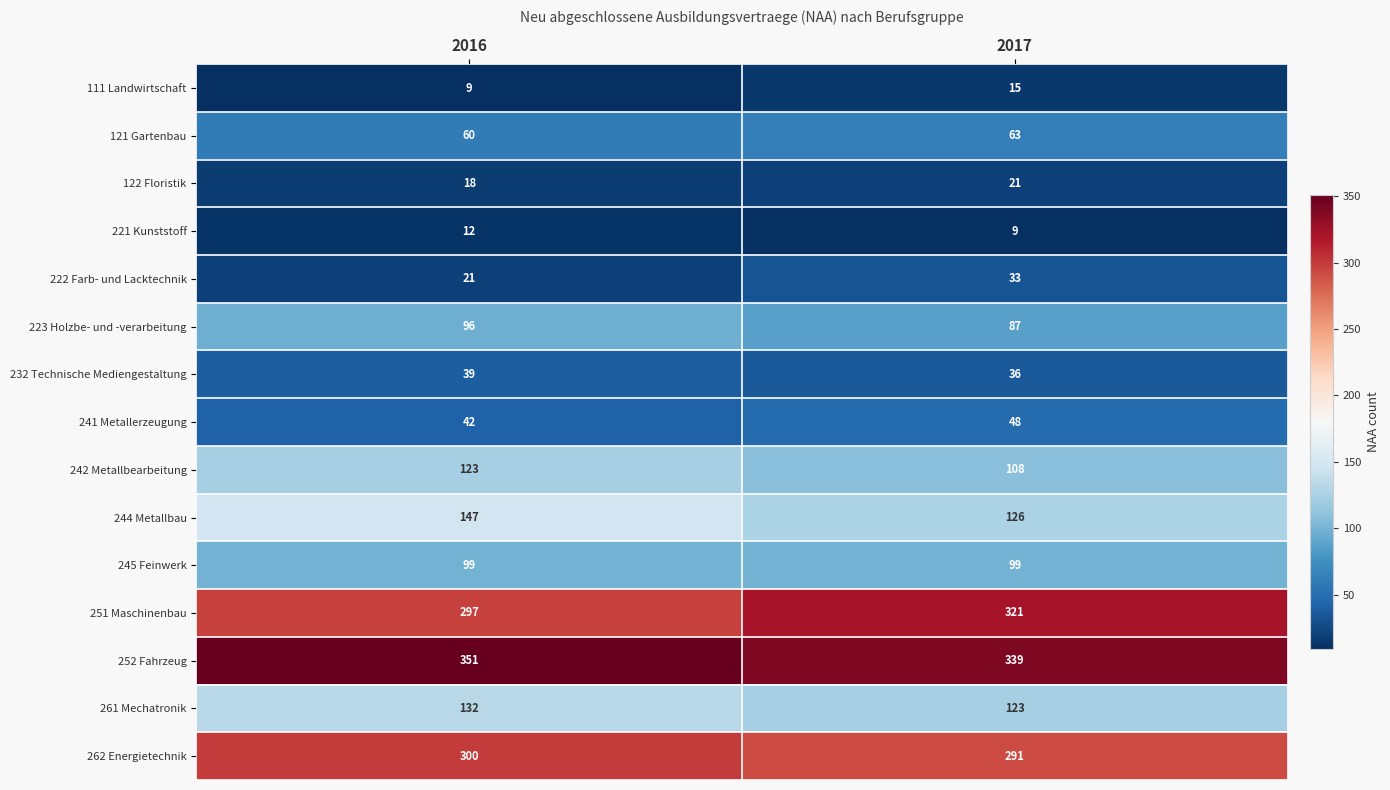

Reading right to left, list all the values displayed in this chart.

111 Landwirtschaft: 15	9
121 Gartenbau: 63	60
122 Floristik: 21	18
221 Kunststoff: 9	12
222 Farb- und Lacktechnik: 33	21
223 Holzbe- und -verarbeitung: 87	96
232 Technische Mediengestaltung: 36	39
241 Metallerzeugung: 48	42
242 Metallbearbeitung: 108	123
244 Metallbau: 126	147
245 Feinwerk: 99	99
251 Maschinenbau: 321	297
252 Fahrzeug: 339	351
261 Mechatronik: 123	132
262 Energietechnik: 291	300